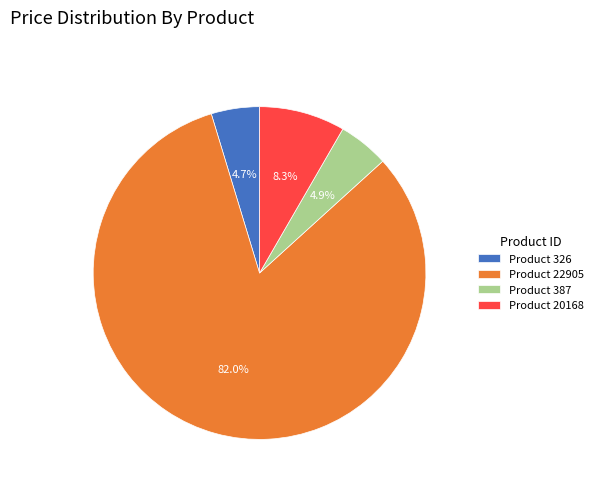

Which slice represents more than half of the pie?

Product 22905